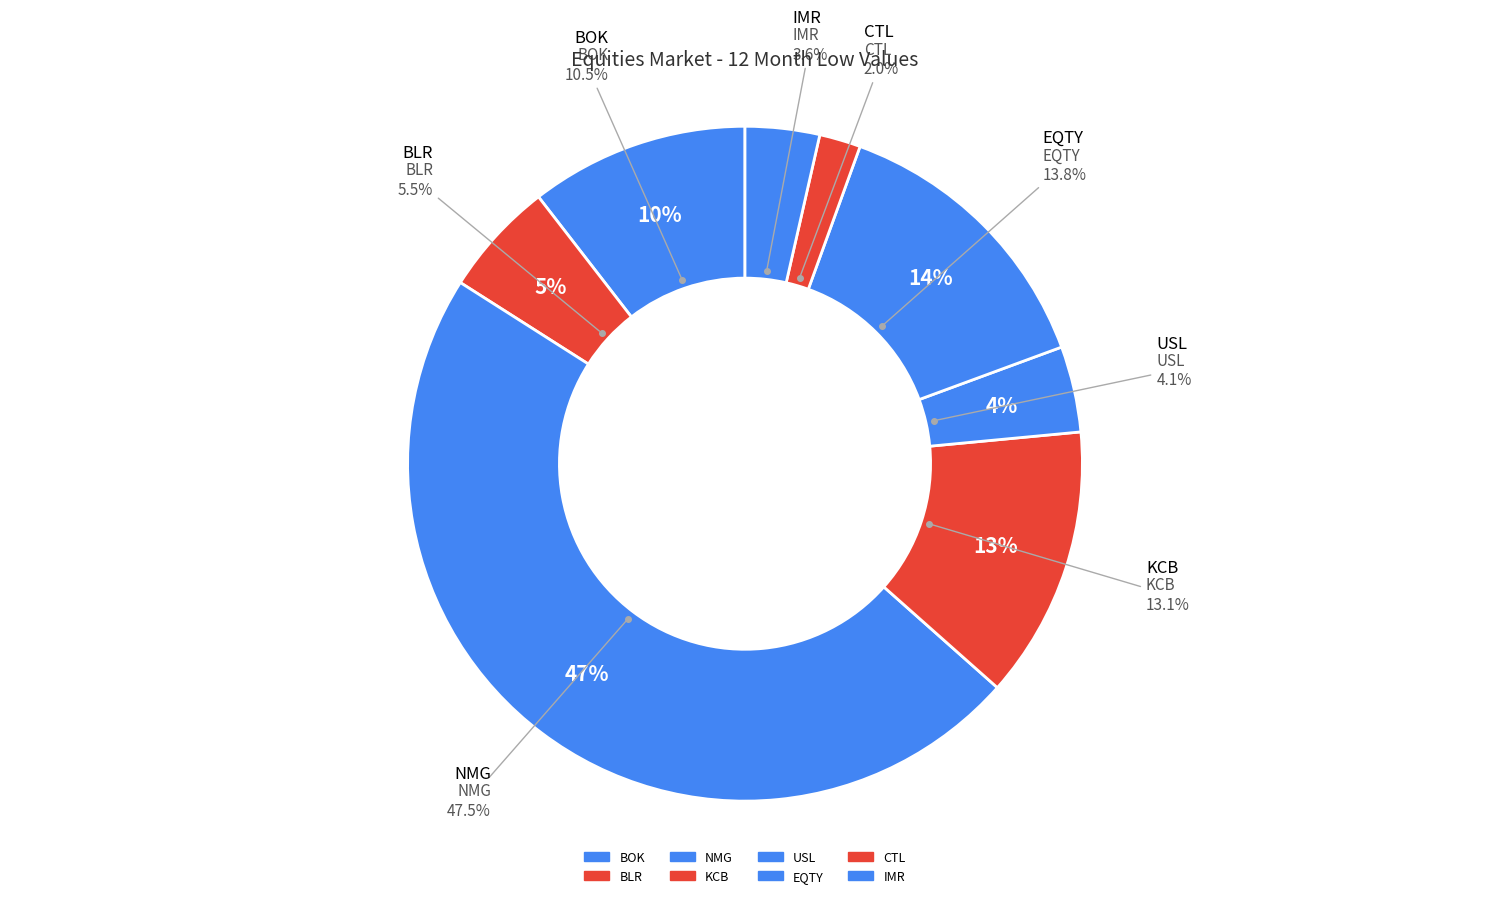

To the nearest percent, what is the combined percentage of NMG and CTL?

49%